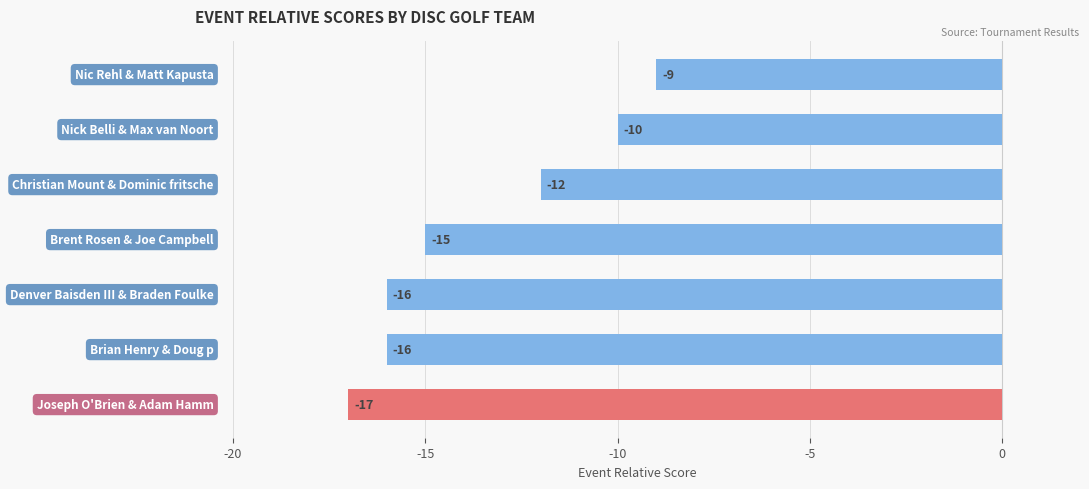

What is the greatest value displayed?

-9